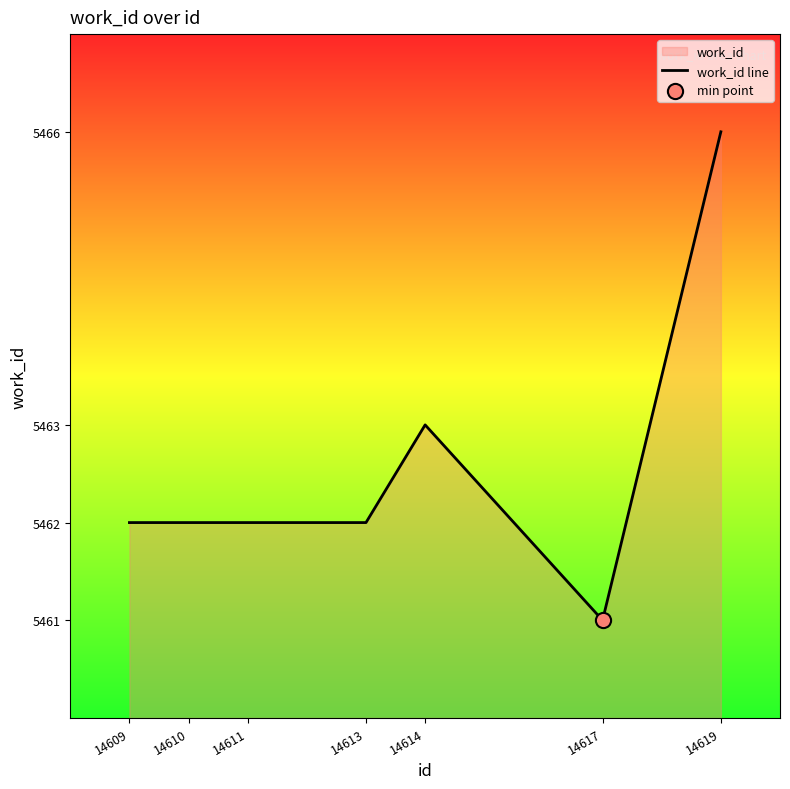

Approximately how many times larger is the value at 14614 compared to 14611?

1.0